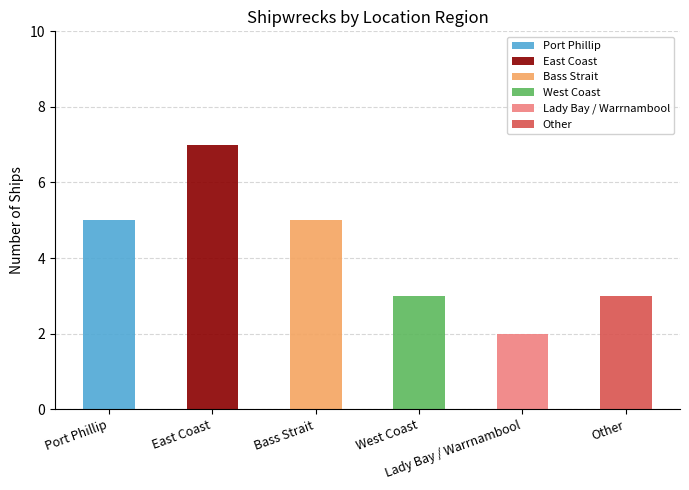

What is the maximum value shown in the chart?

7